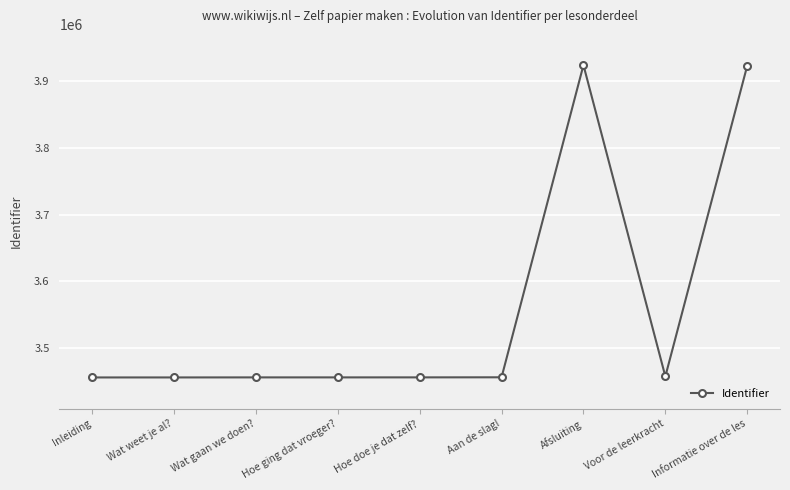

What is the difference between the values at Wat gaan we doen? and Hoe doe je dat zelf??

28